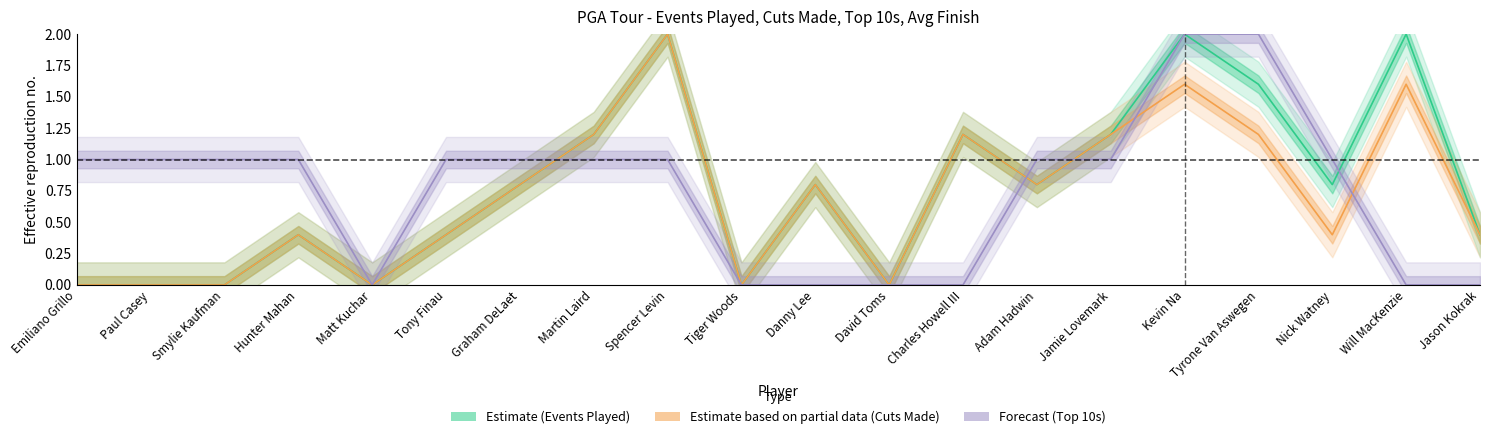

Does the chart have visible grid lines?

No